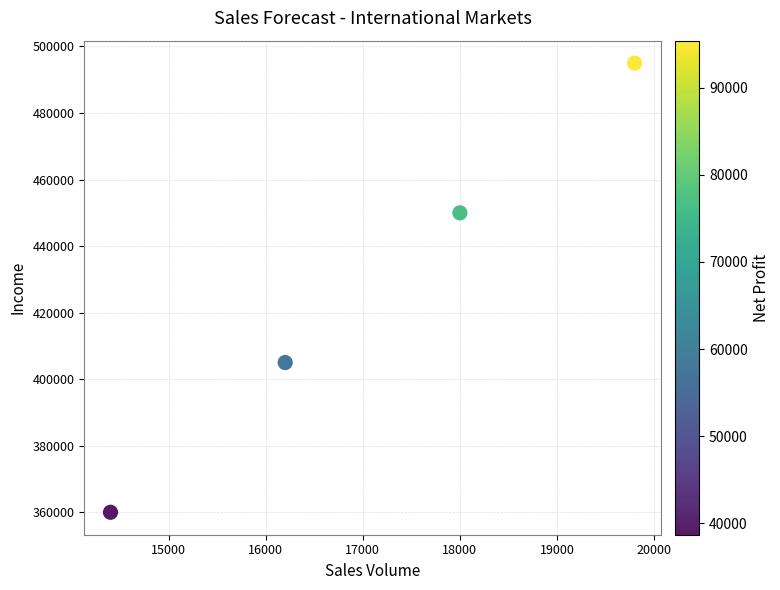

What is the average Y value?

427500